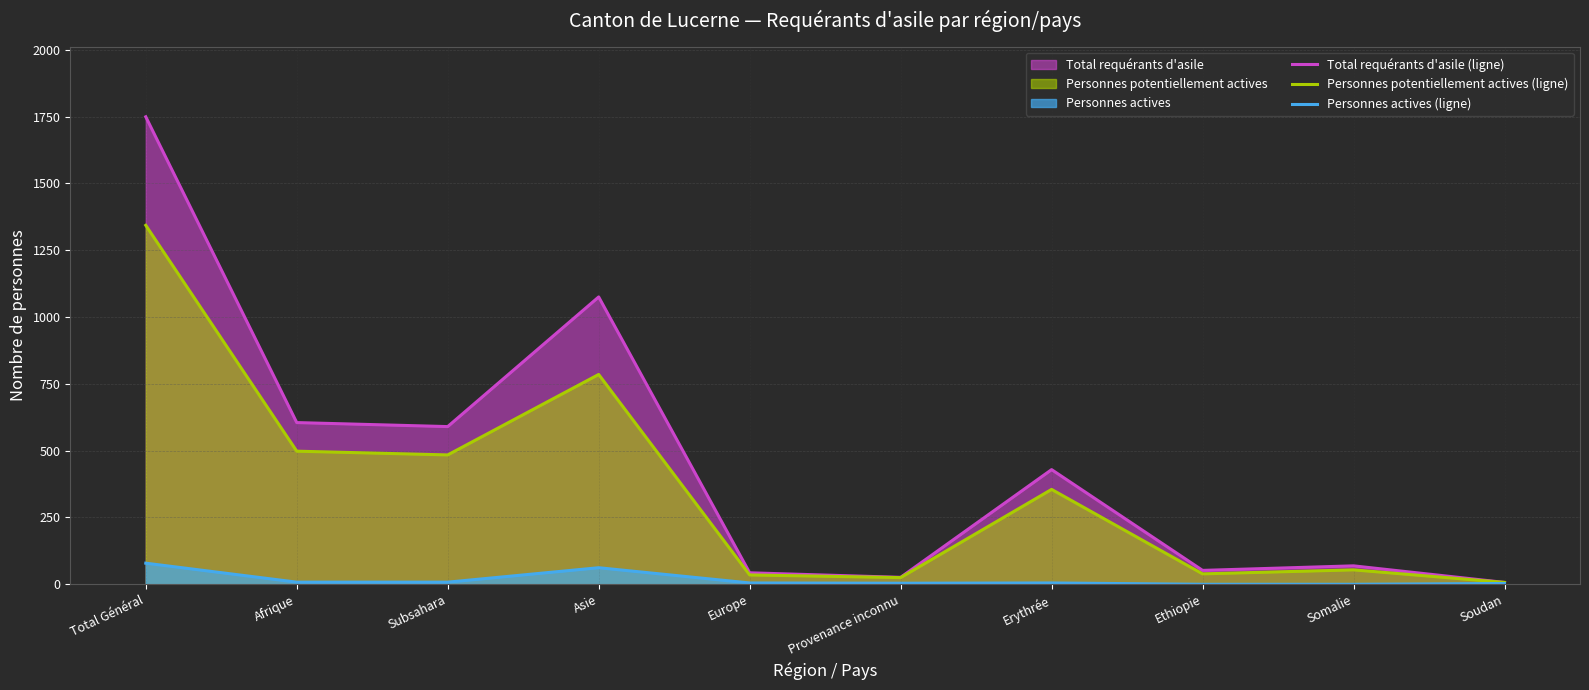

Between Total Général and Afrique, which is larger?

Total Général